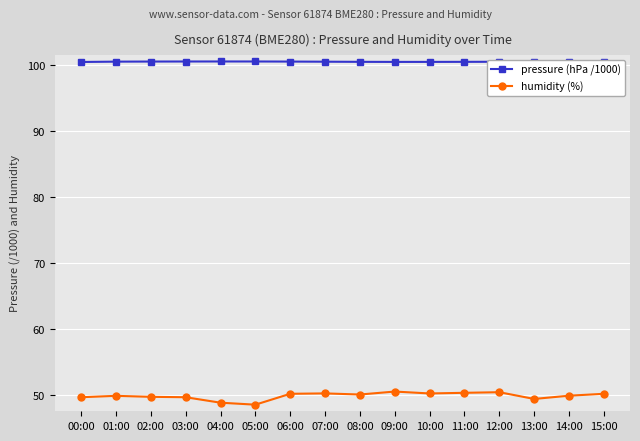

Is the value of pressure (hPa /1000) at 05:00 greater than the value of humidity (%) at 04:00?

Yes